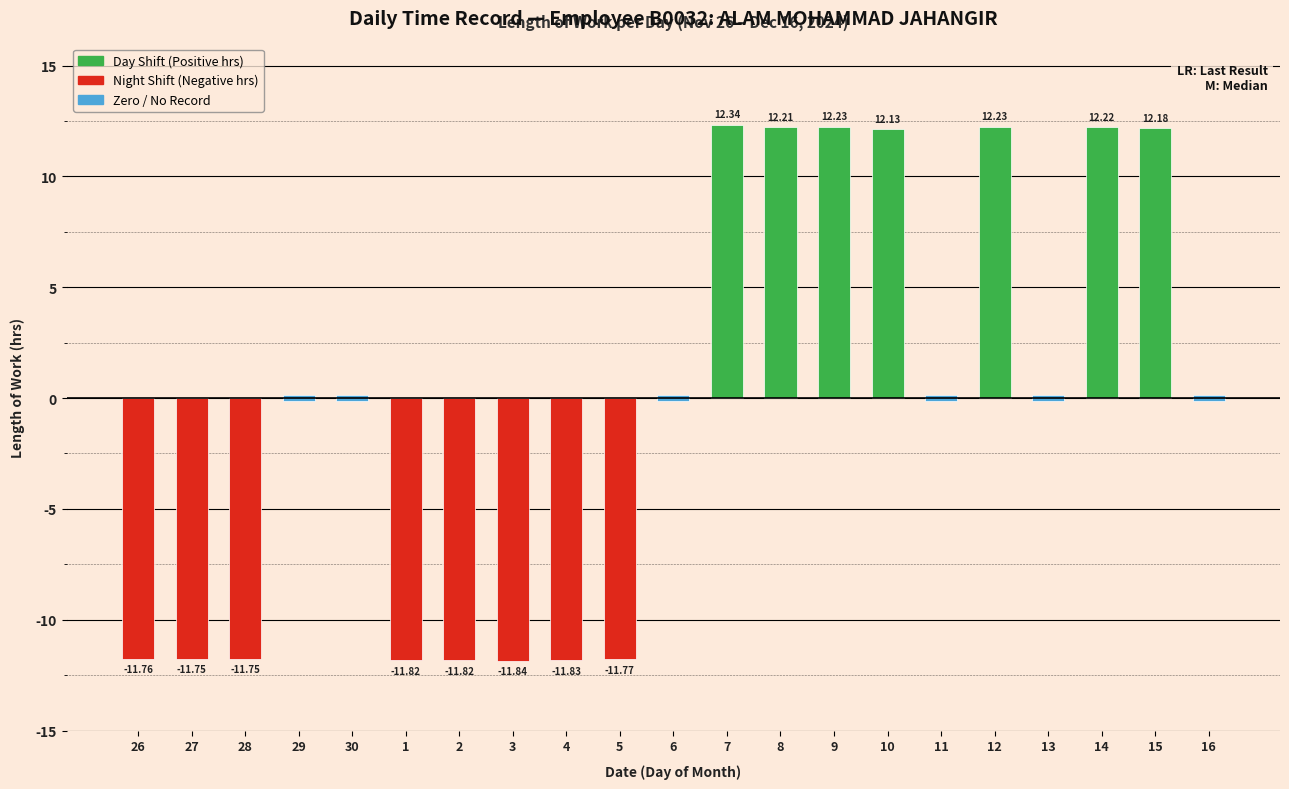

True or false: Positive has a value of 0.0 at 26.

True